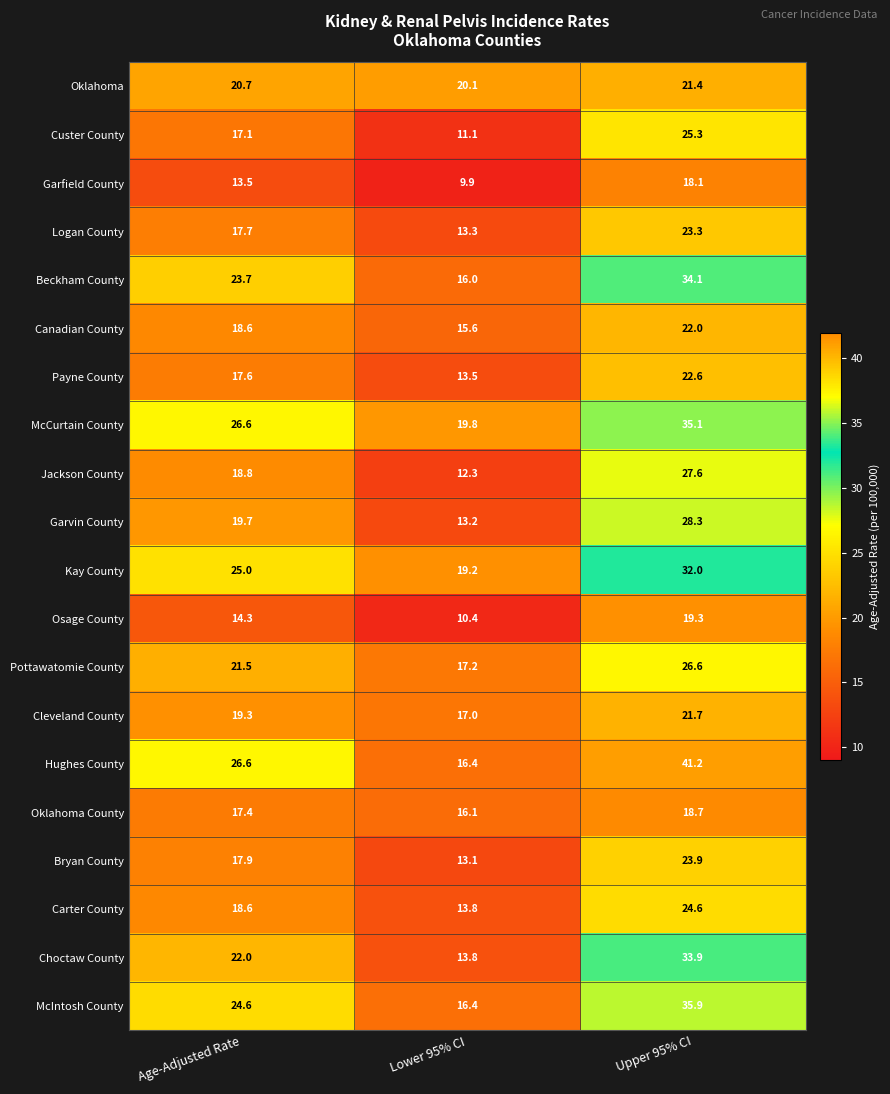

Which series has the widest spread of values?

Hughes County